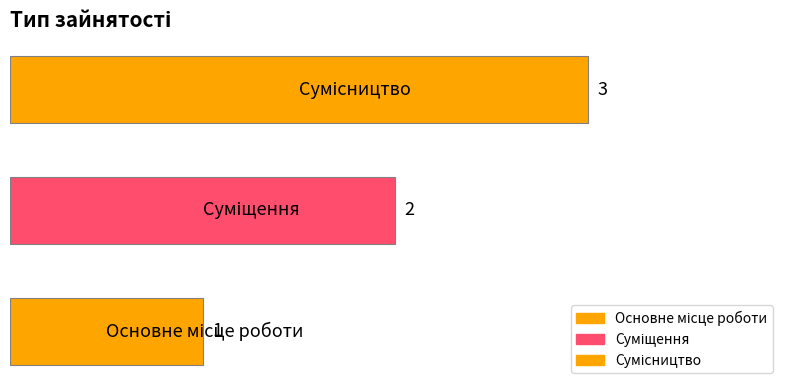

How many values are between 1 and 3?

3